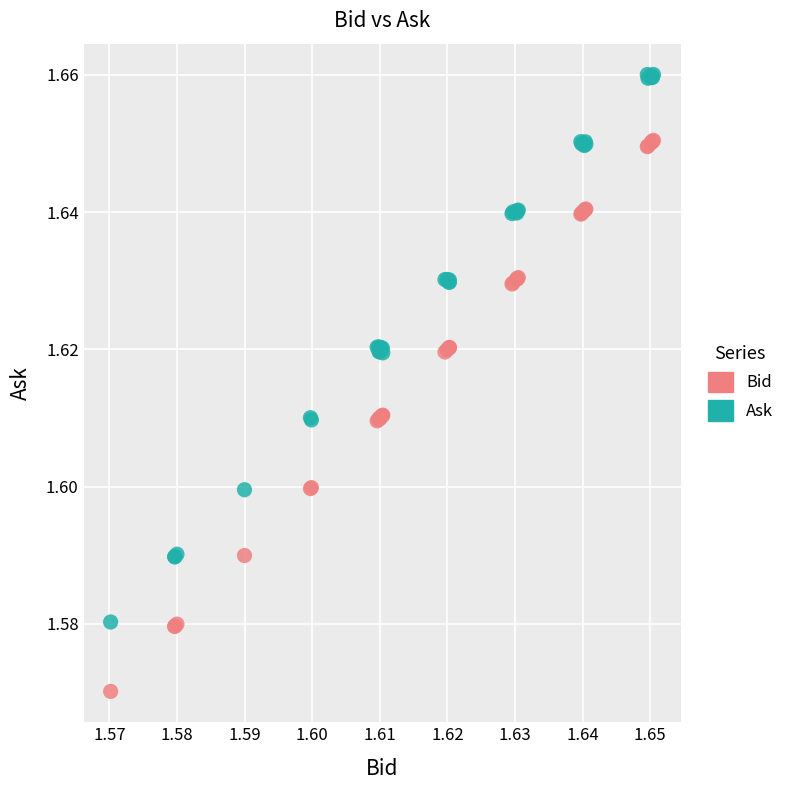

Which series has the largest Y range (max minus min)?

Bid